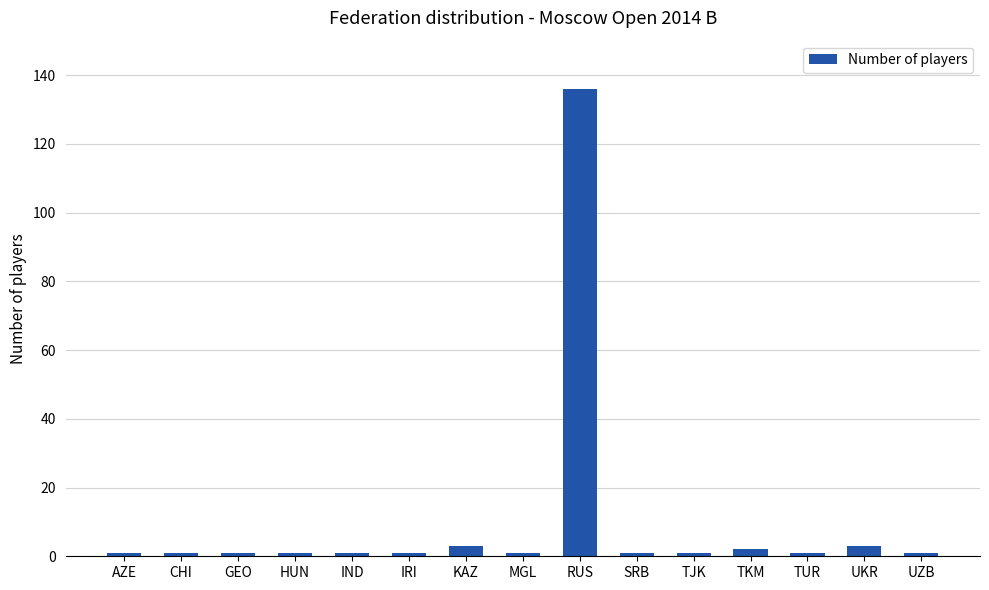

What is the maximum value shown in the chart?

136